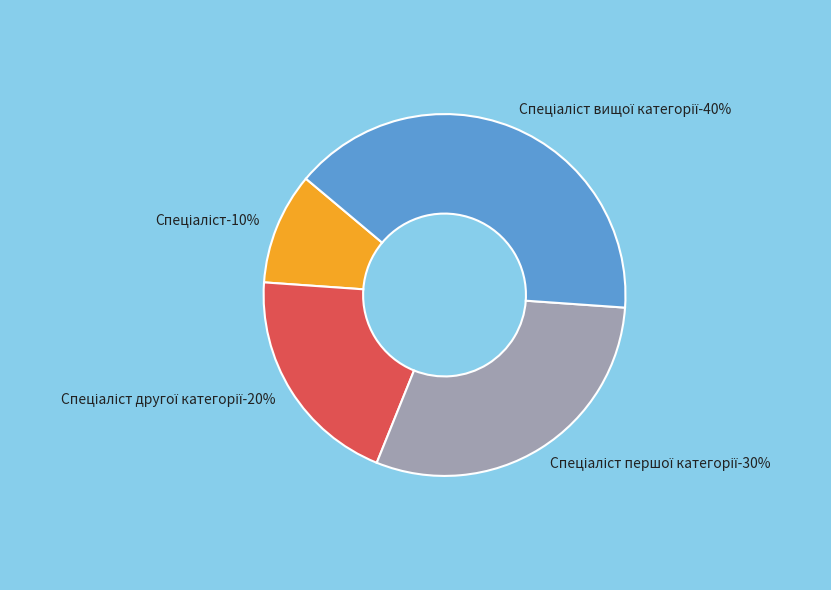

To the nearest percent, what percentage of the pie is Спеціаліст першої категорії?

30%